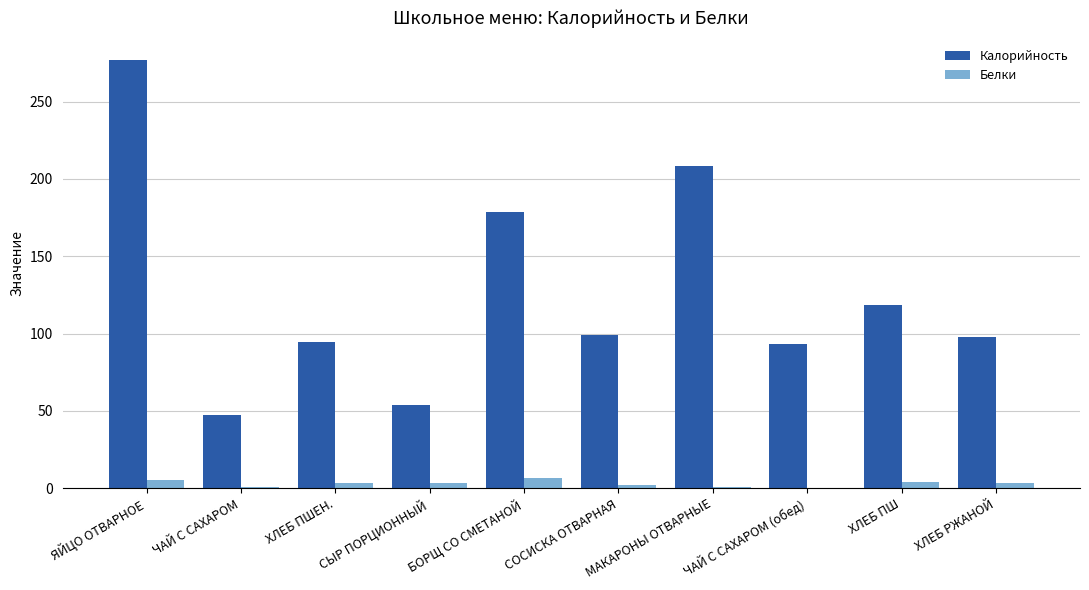

At which category does the chart reach its peak across all series?

ЯЙЦО ОТВАРНОЕ